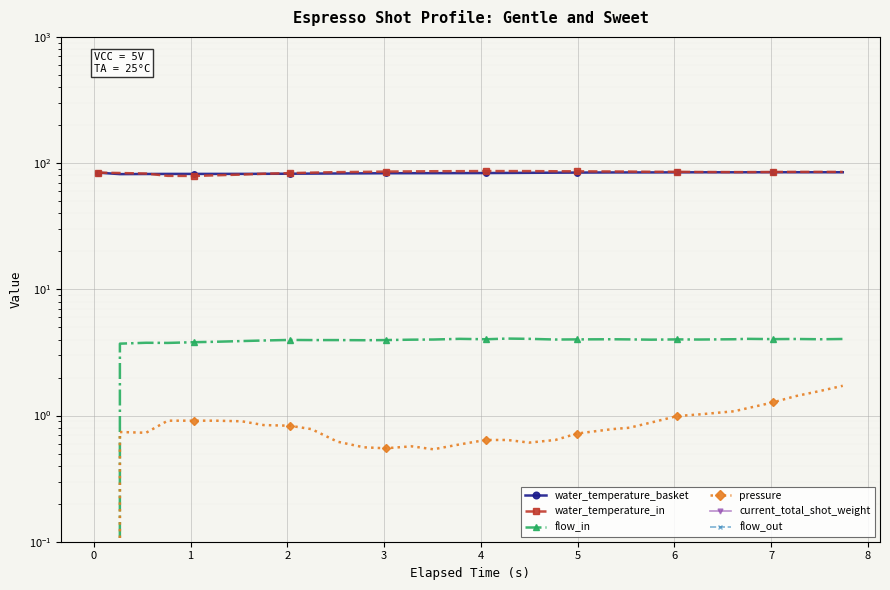

Which series has the largest range (max minus min)?

water_temperature_in